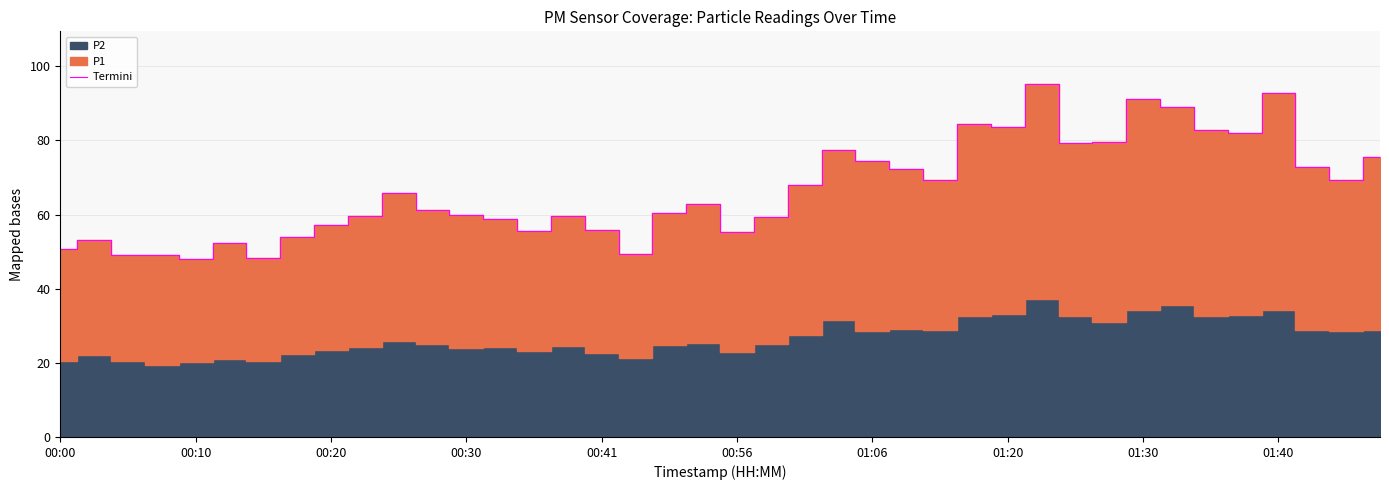

What is the minimum value for Termini?

47.9